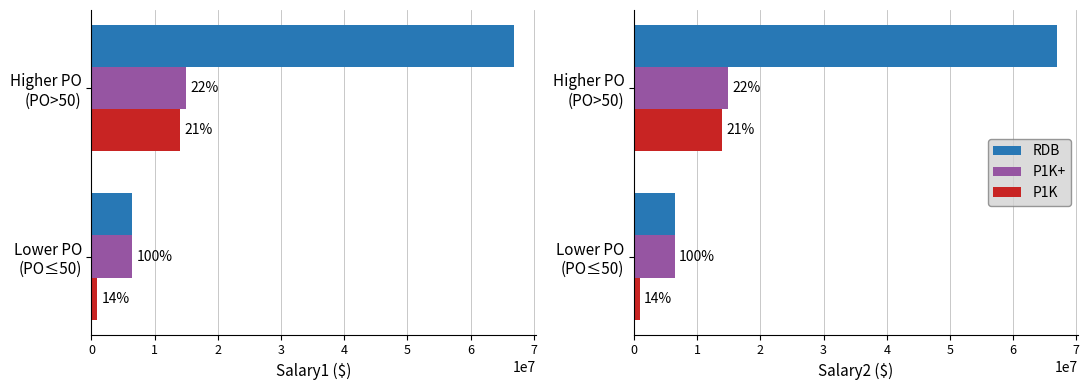

At 0, list the series in order from largest to smallest.

RDB, P1K+, P1K